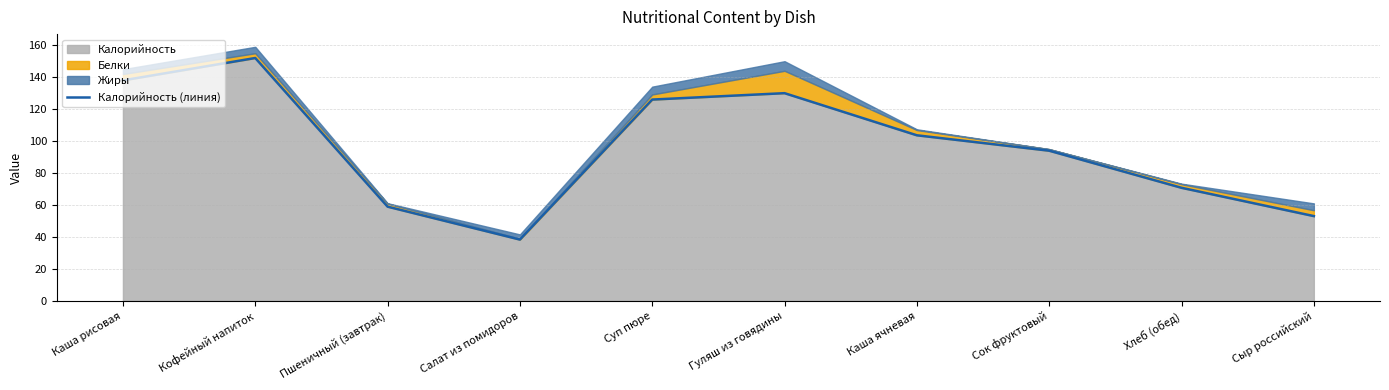

What is the maximum value for Калорийность?

152.0